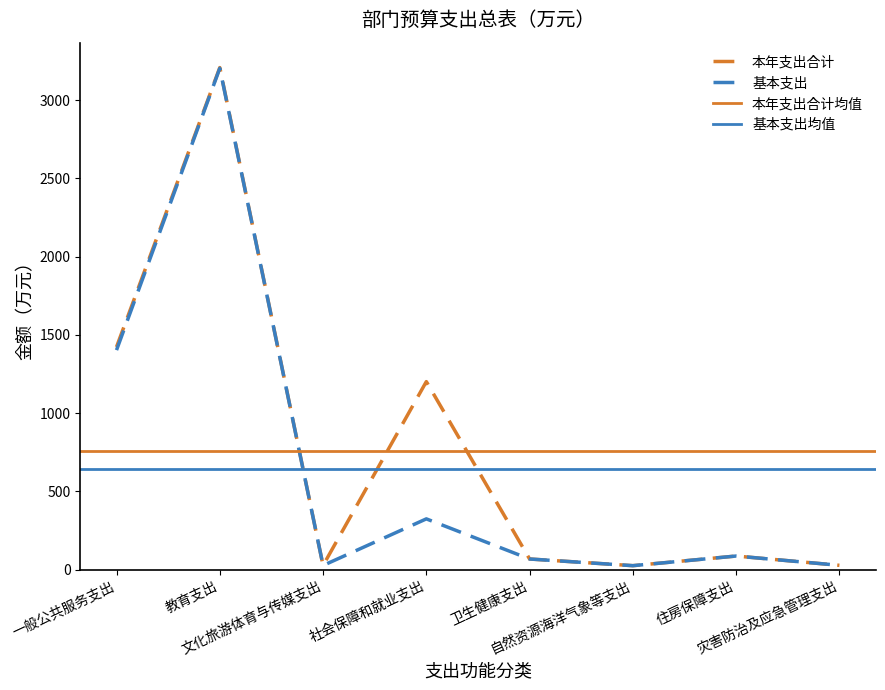

What is the maximum value for 本年支出合计?

3208.1